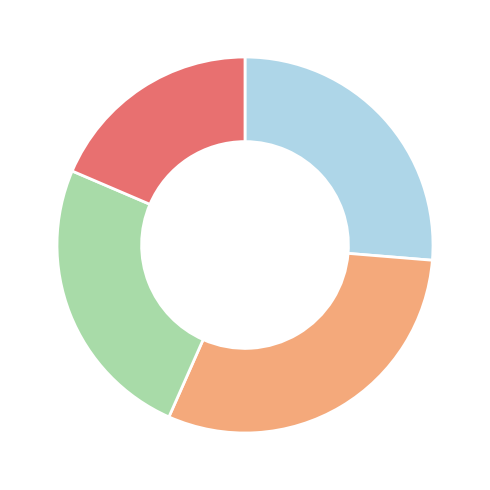

Is there a majority slice in this chart?

No